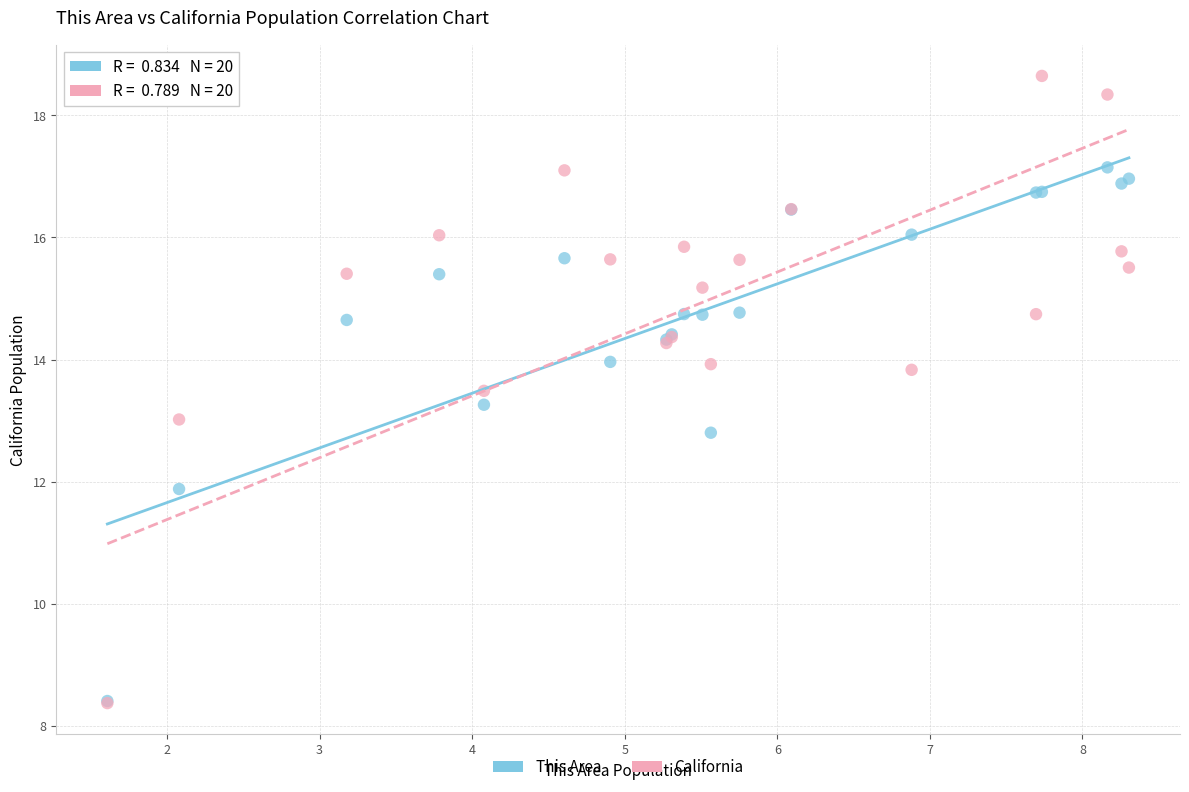

Which series has the largest Y range (max minus min)?

California